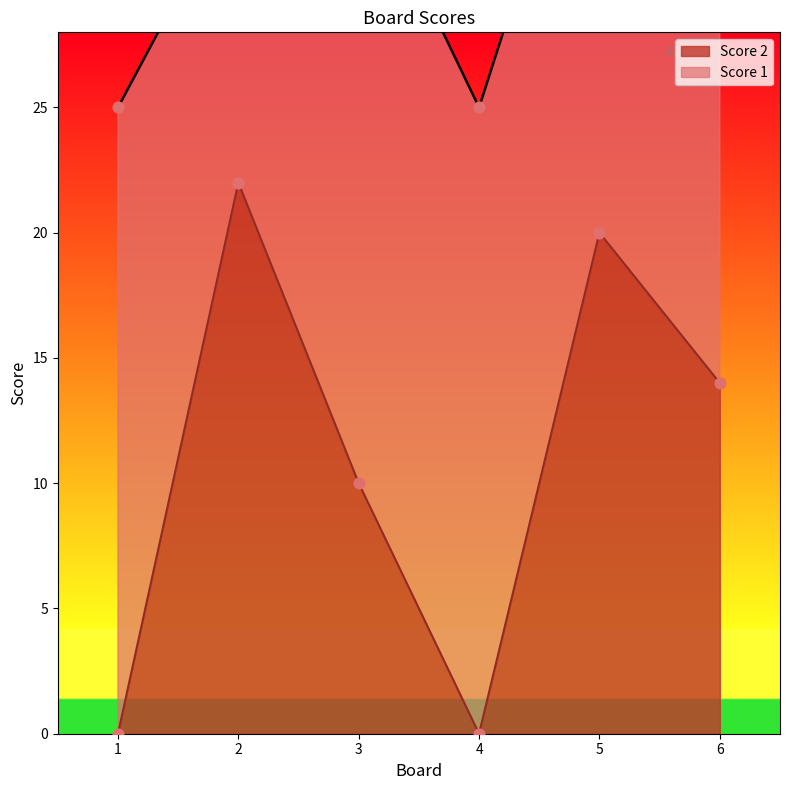

What is the change in value from 1 to 6?

+14